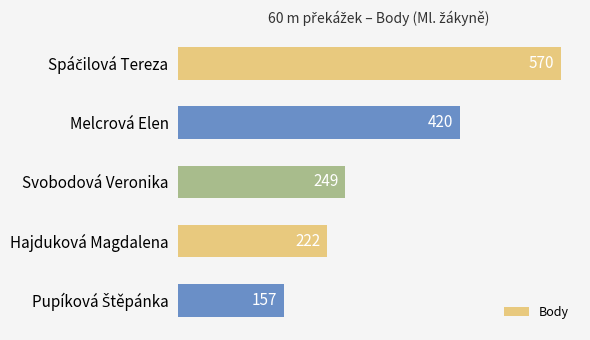

Reading top to bottom, extract all data points from this chart.

570	420	249	222	157